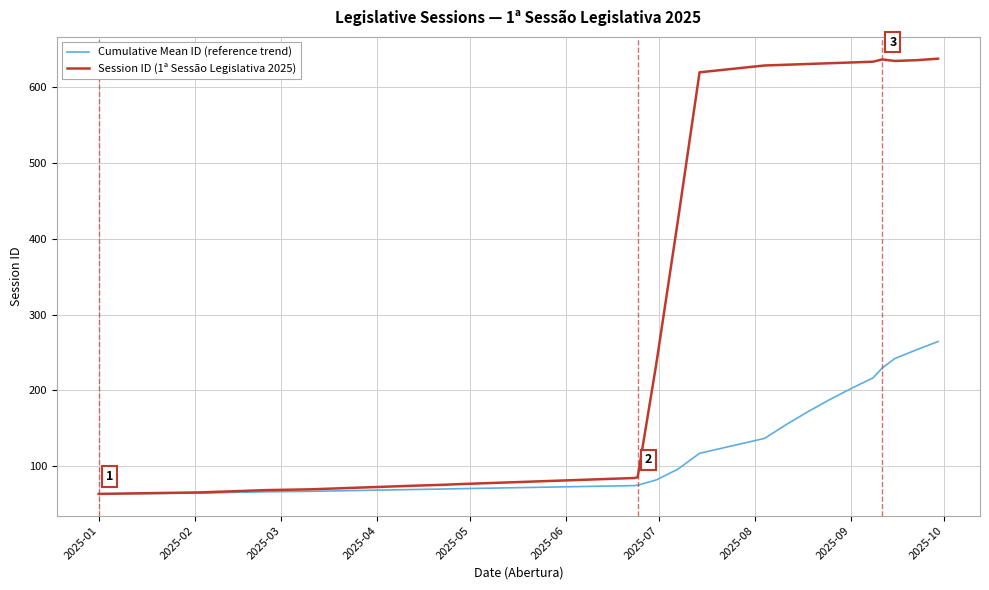

Rank the series by their maximum value, from lowest to highest.

Cumulative Mean ID (reference trend), Session ID (1ª Sessão Legislativa 2025)